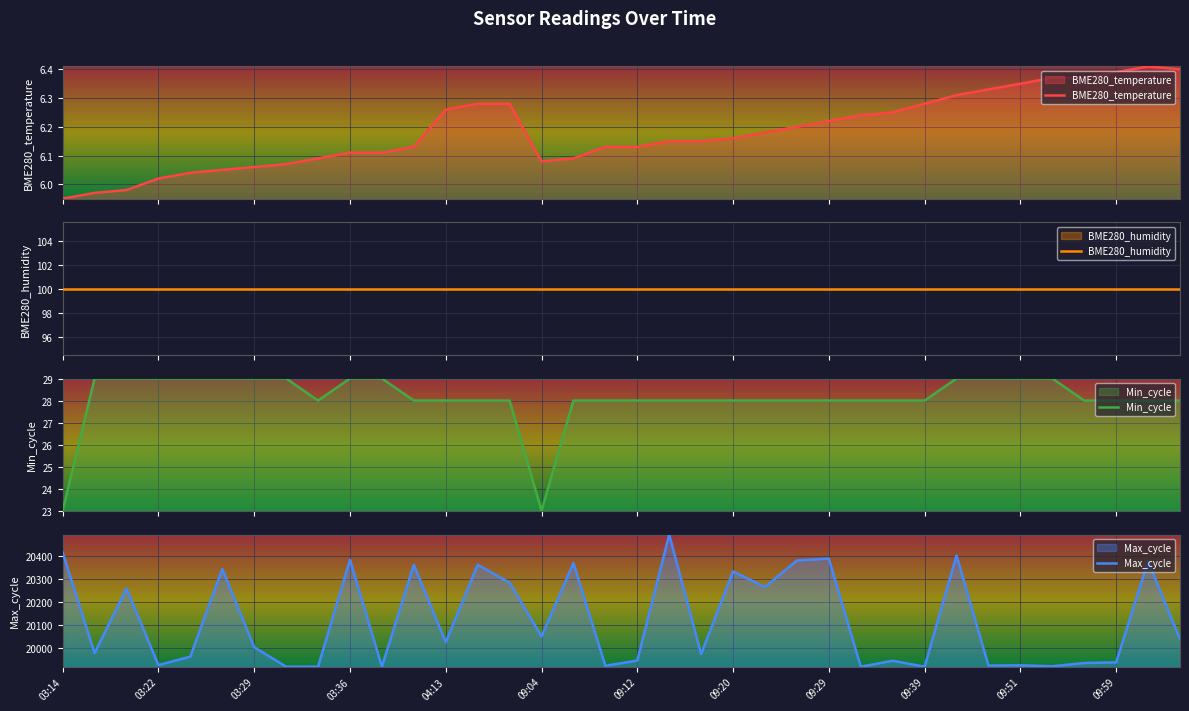

At which label is BME280_humidity closest to 100?

03:14